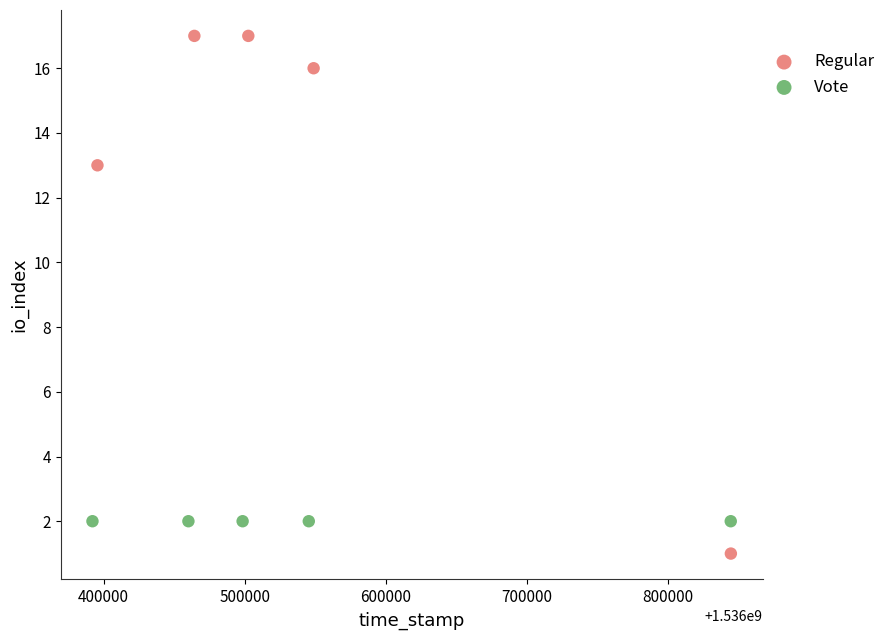

Which series contains the lowest Y value?

Regular